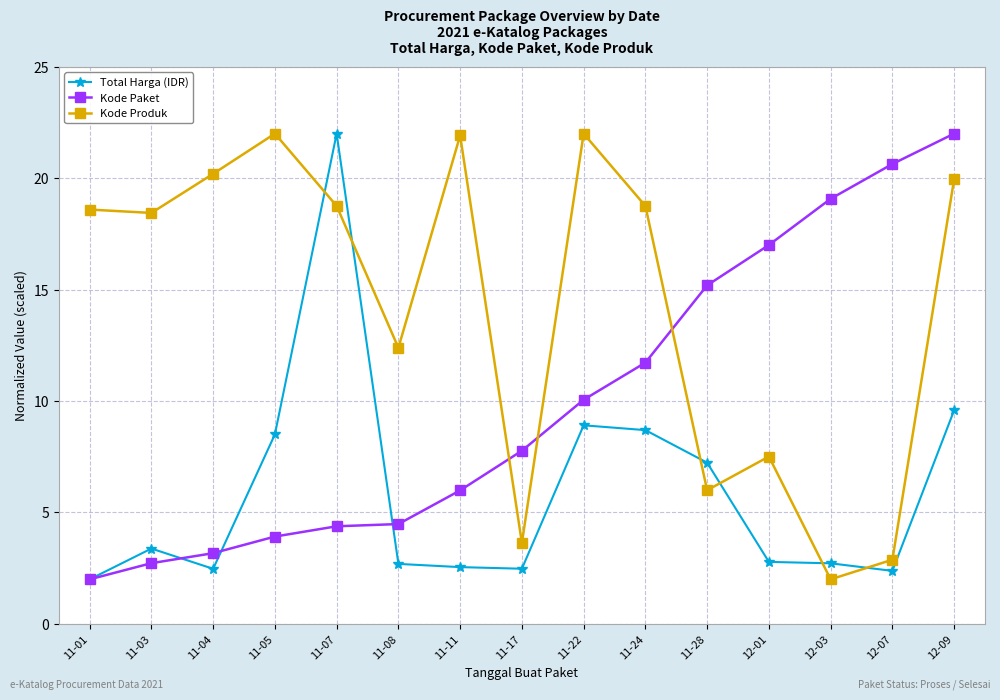

Where is Kode Paket nearest to the value 12?

11-24